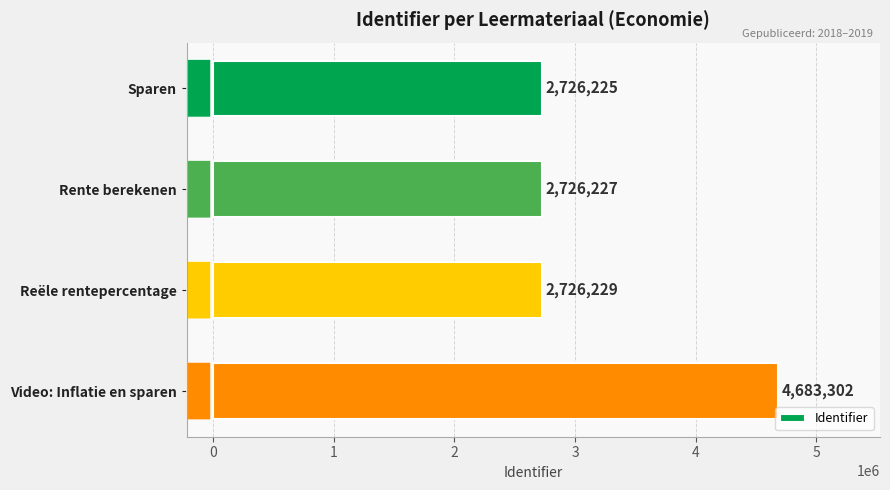

Is it true that the value at Rente berekenen is 2726227?

True